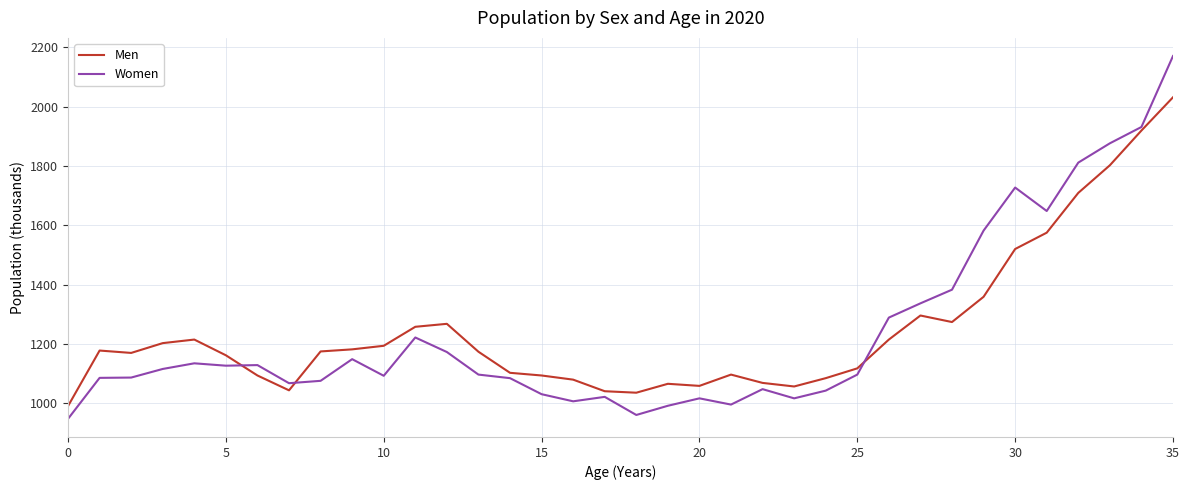

What is the greatest value displayed?

2170